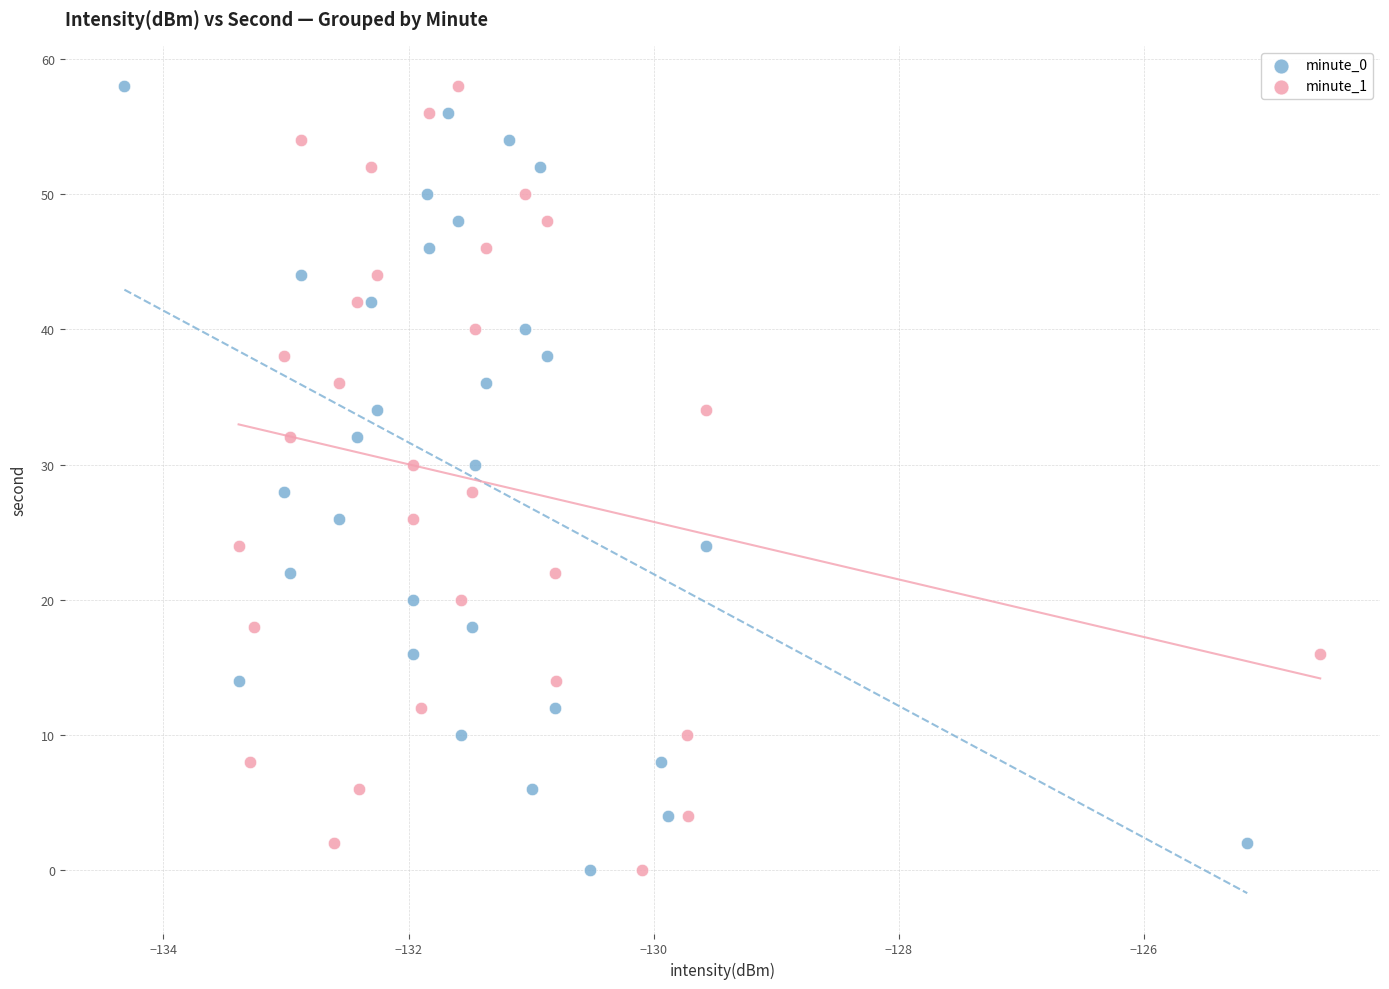

What are all the series names shown in the legend?

minute_0, minute_1